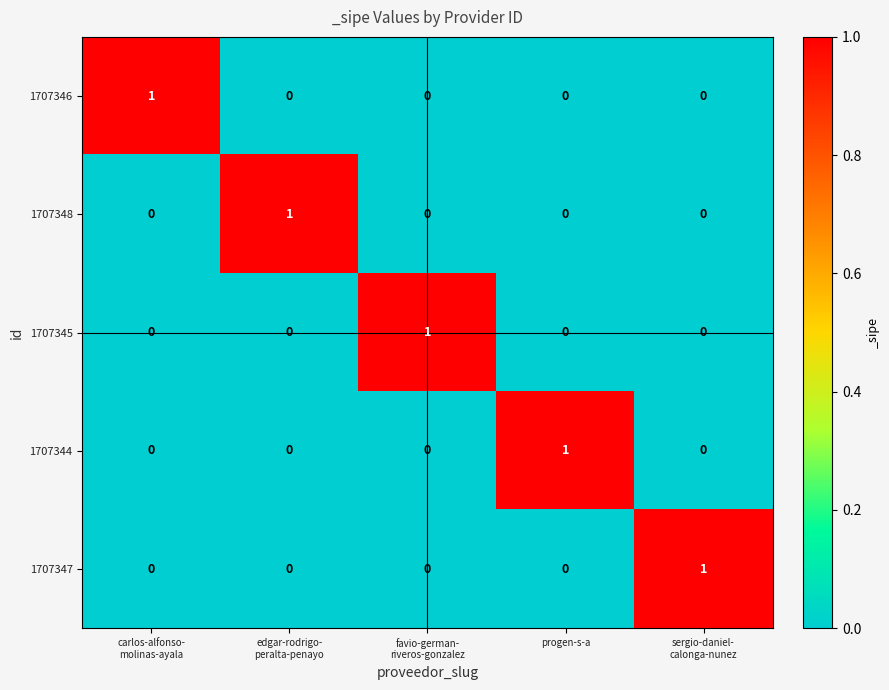

True or false: 1707348 has a value of 1 at progen-s-a.

False